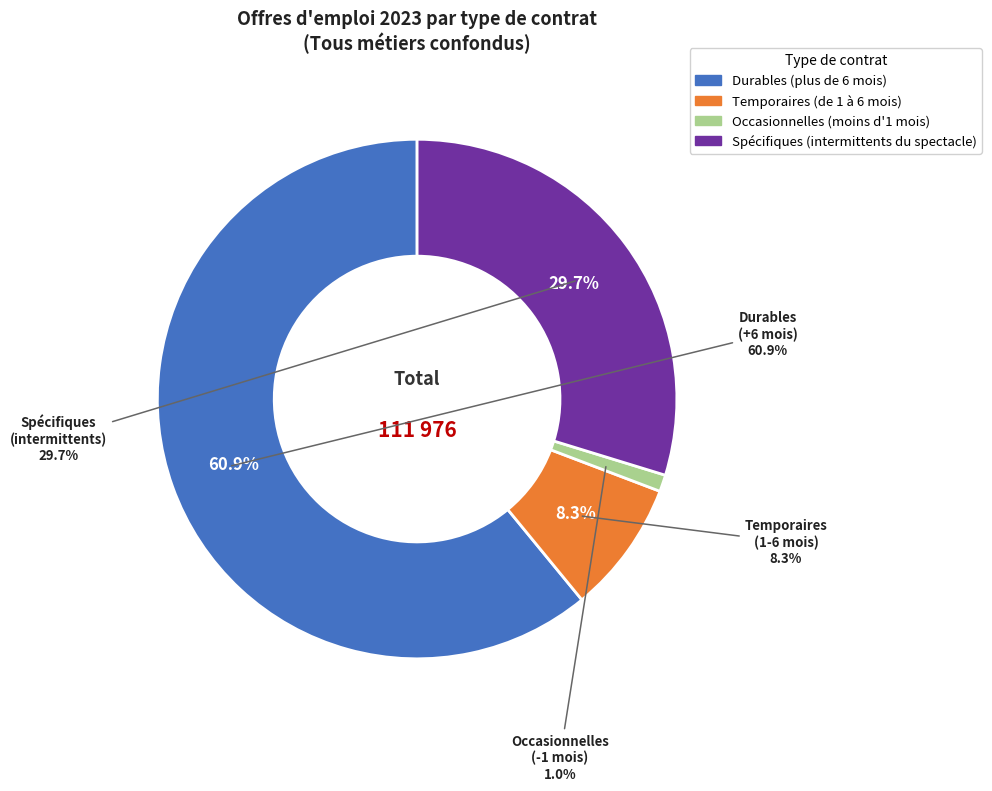

How much of the chart is everything except Spécifiques (intermittents du spectacle)?

70.3%